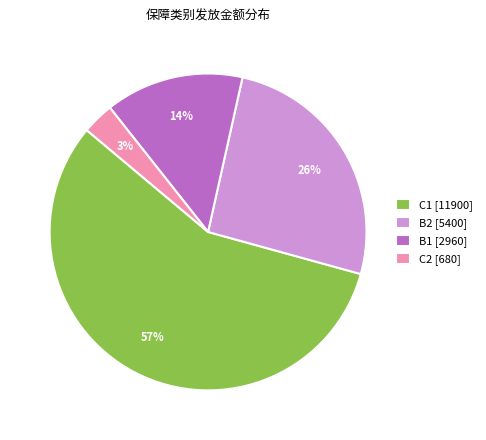

Which category has the biggest portion of the pie?

C1 [11900]